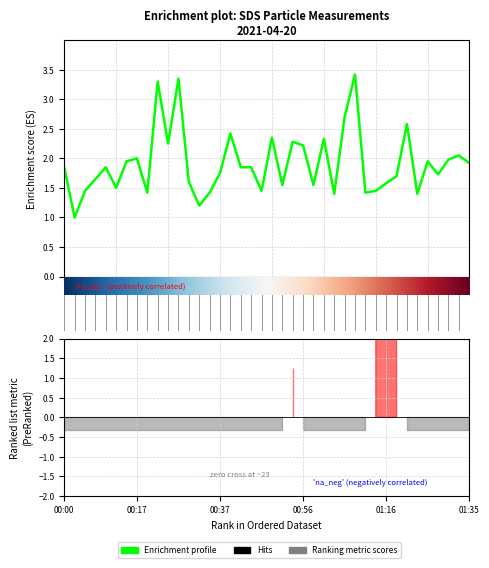

What is the difference between the second highest and minimum values?

2.4